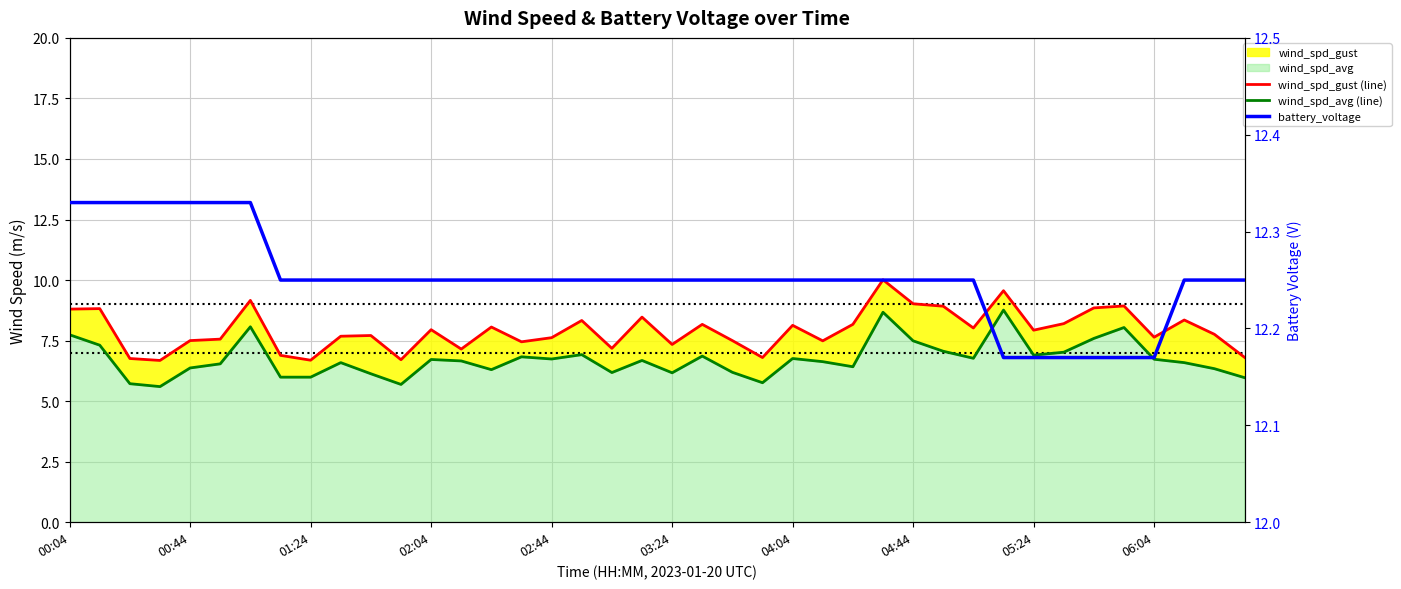

Is the value of wind_spd_avg (line) at 18 greater than the value of battery_voltage at 33?

No